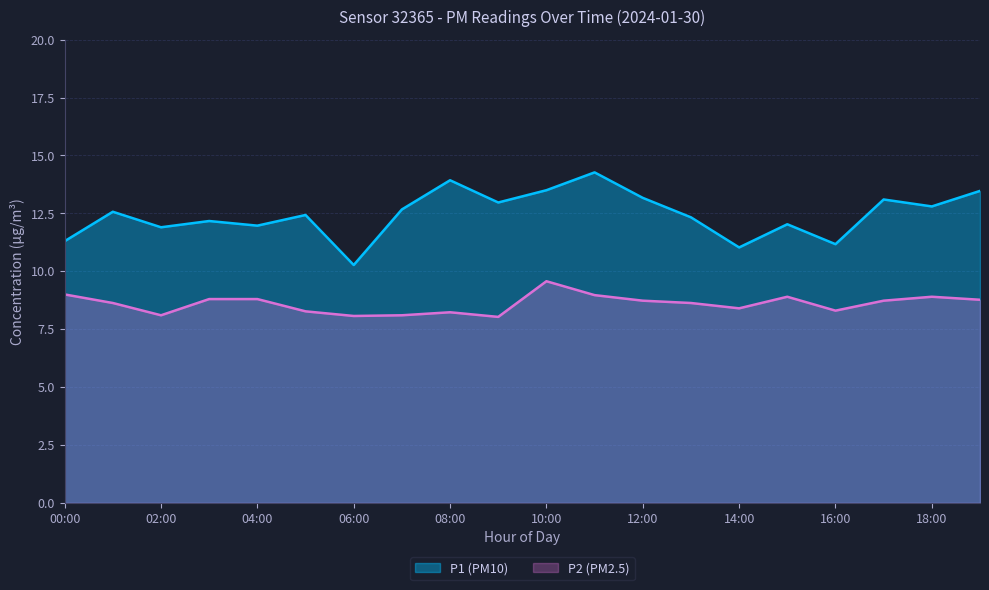

What is the difference between the highest and lowest values at 10:00?

3.9